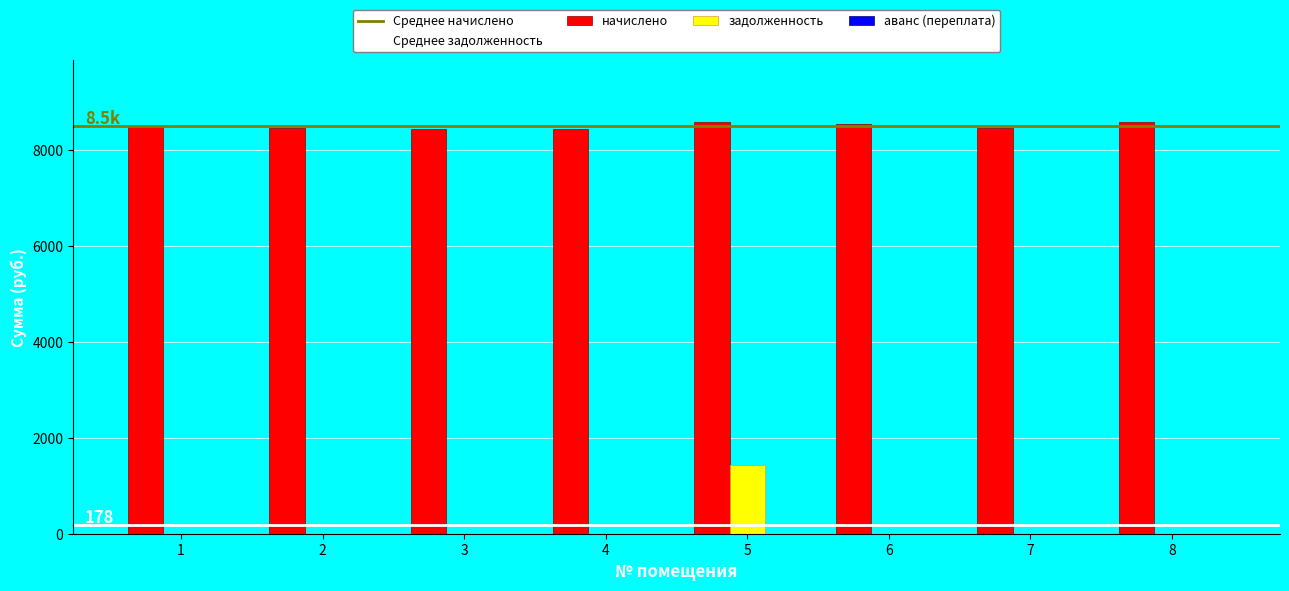

The value of начислено at 8 is 5079.8. True or false?

False